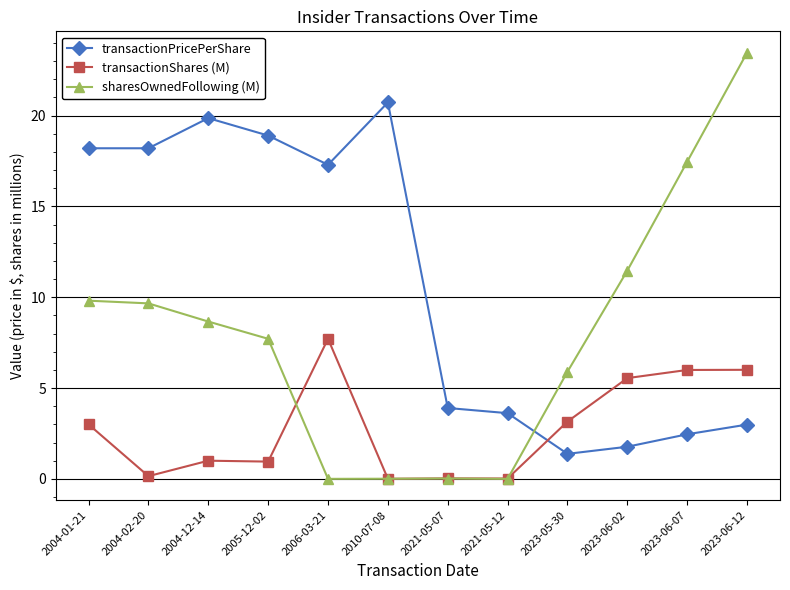

Where is the first local maximum for transactionPricePerShare?

2004-12-14